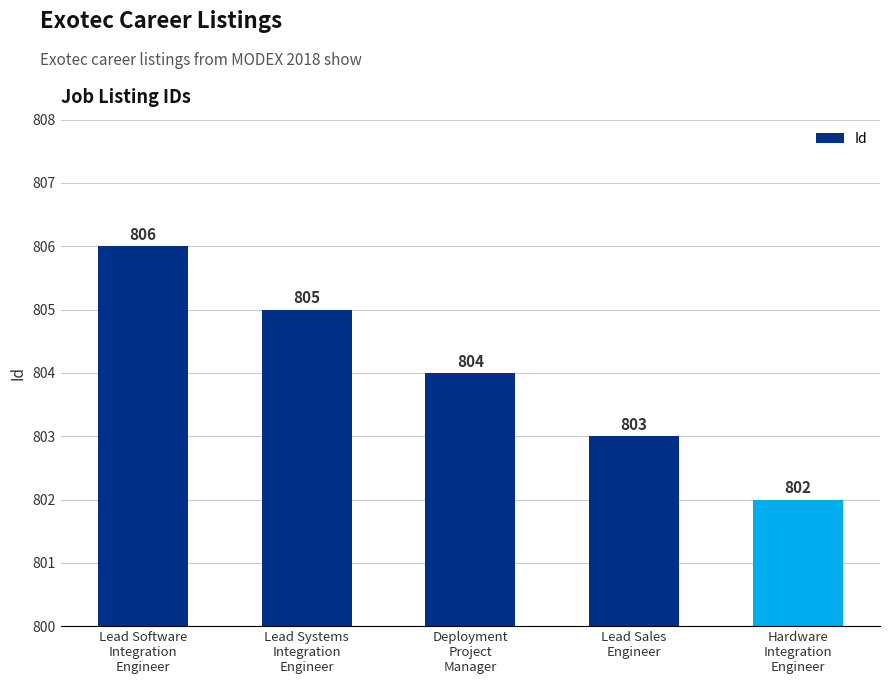

What is the ratio of the value at Hardware
Integration
Engineer to the value at Lead Sales
Engineer?

1.0